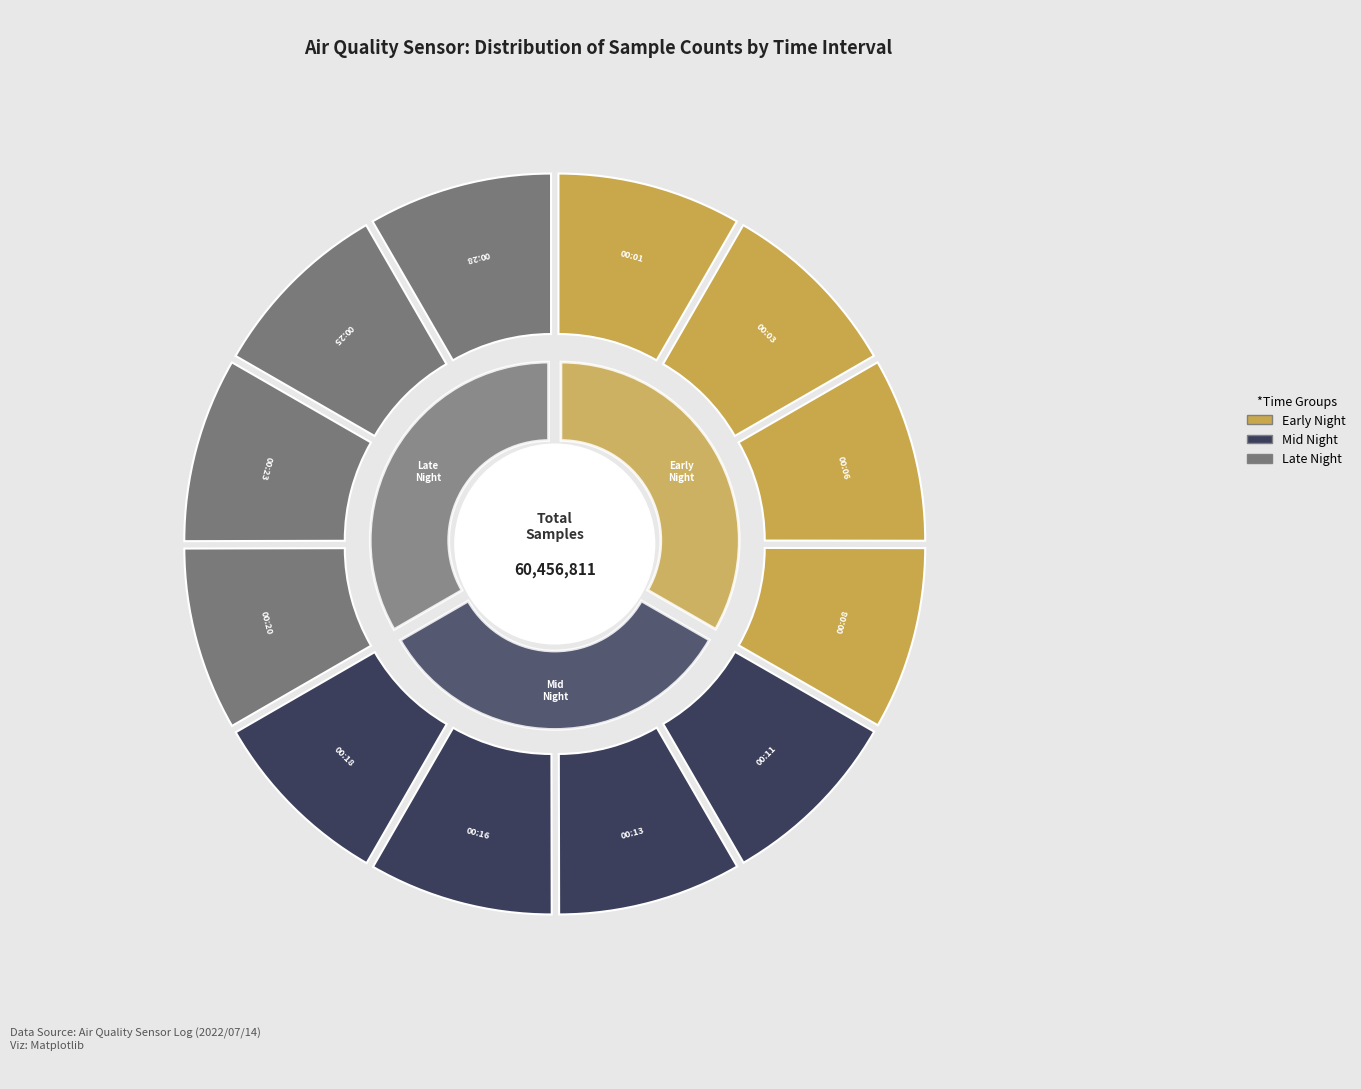

Which has a higher value, 00:01 or 00:23?

00:23